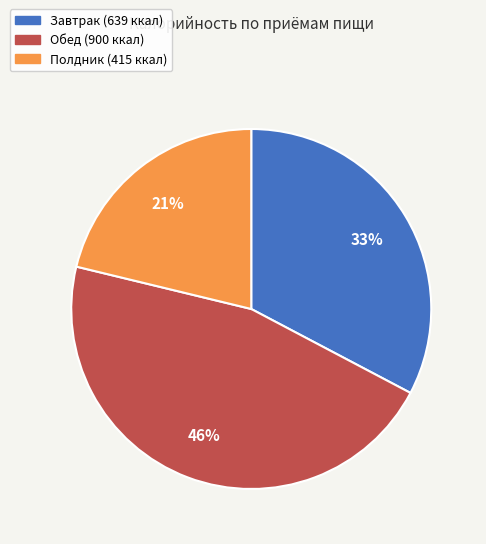

Which category has the smallest portion of the pie?

Полдник